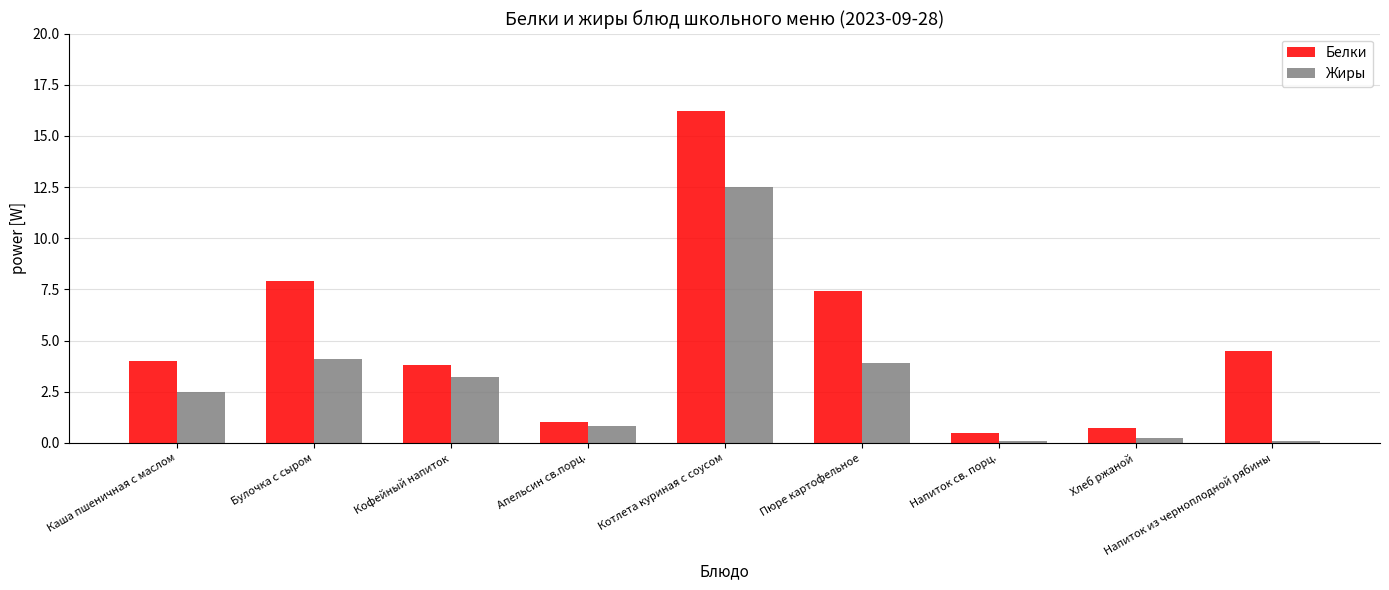

What is the maximum value shown in the chart?

16.2